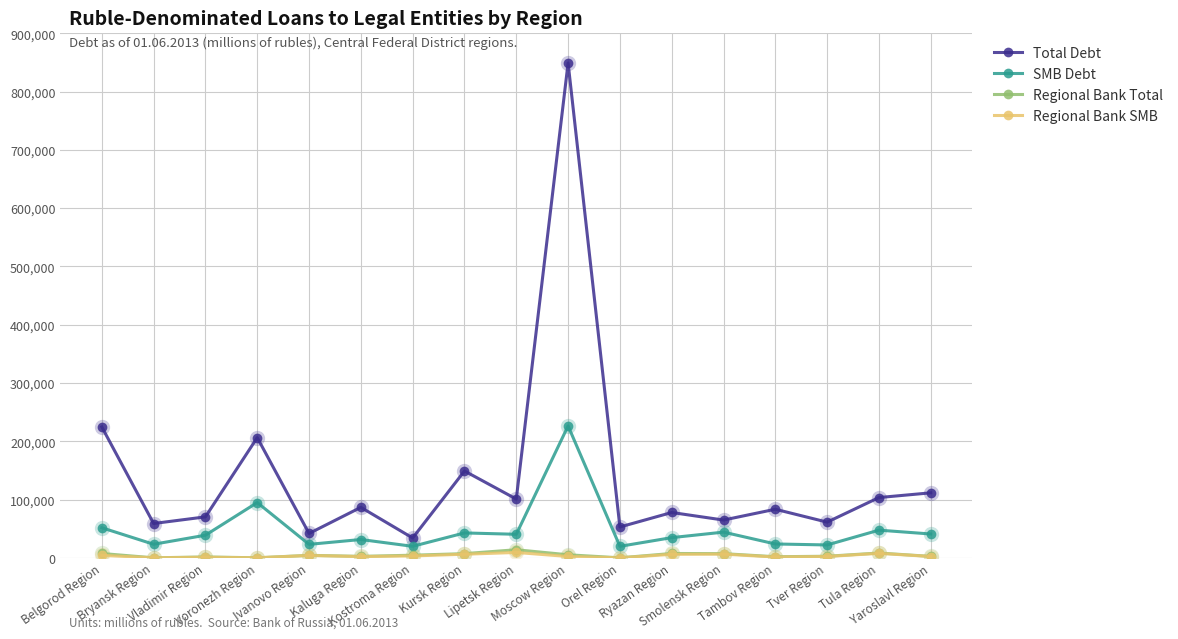

True or false: Total Debt and Regional Bank SMB cross at least once.

False